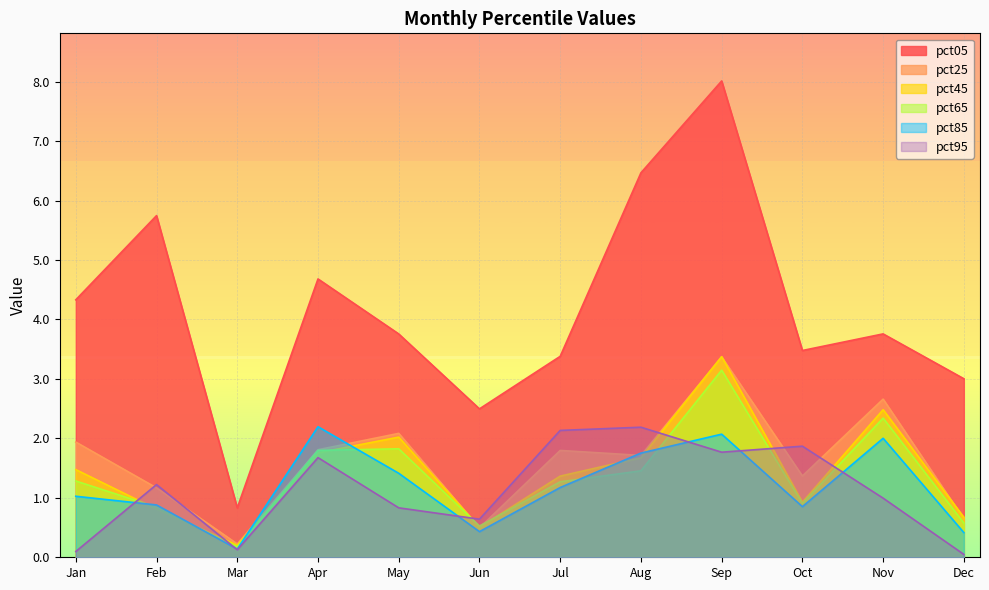

How many lines are shown in the chart?

6